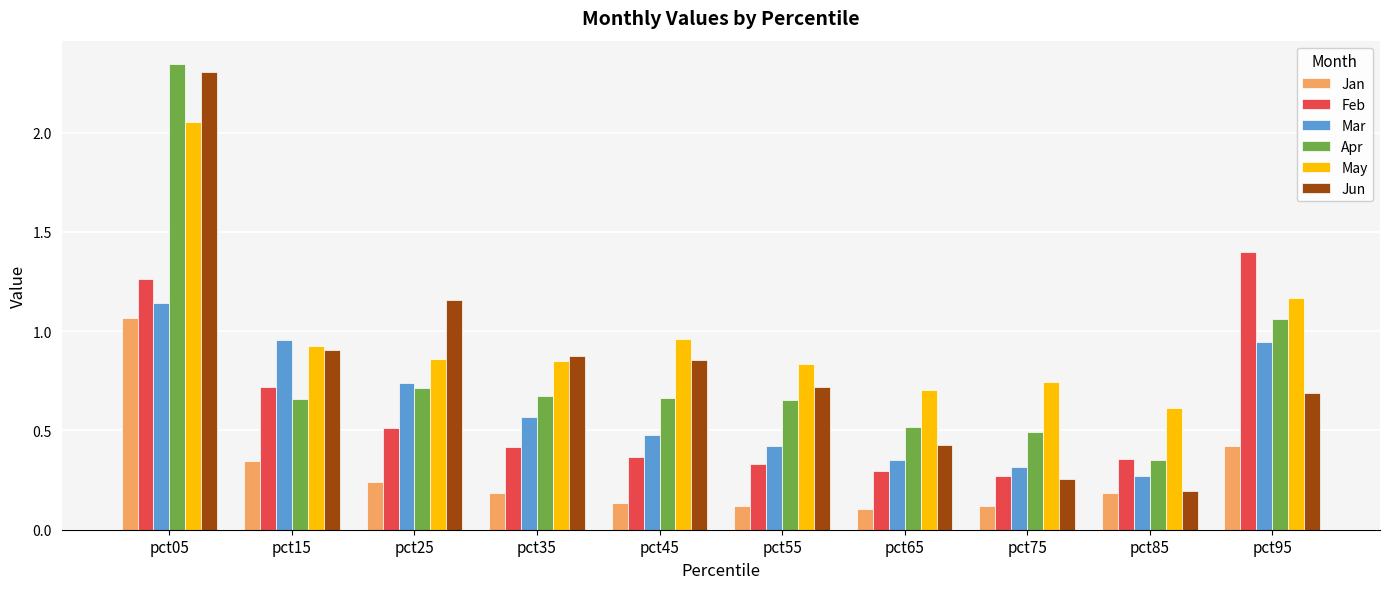

What is the total value across all series at pct75?

2.2